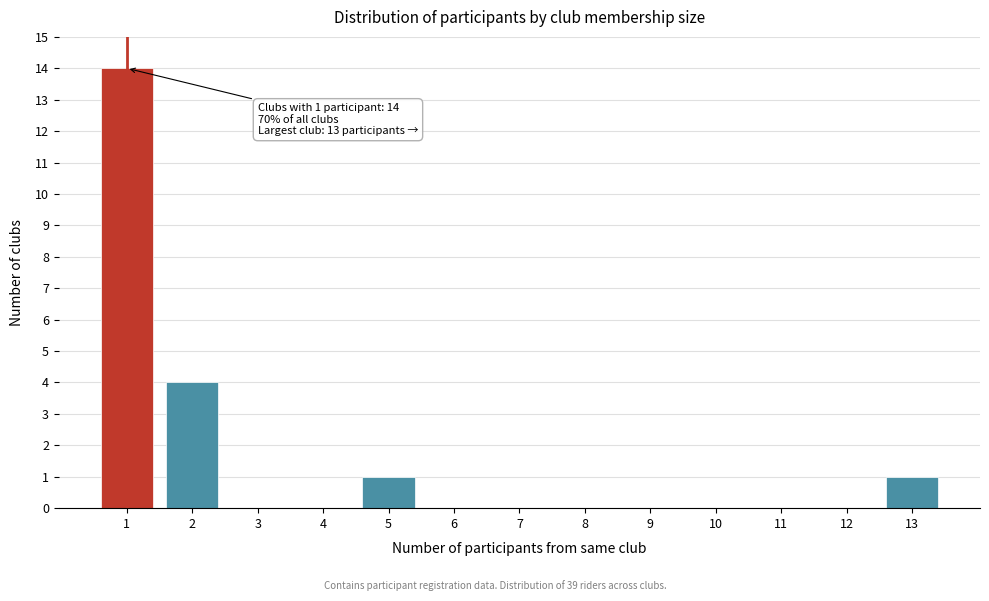

Over which range of the x-axis is the bar tallest?

0.5 to 1.5